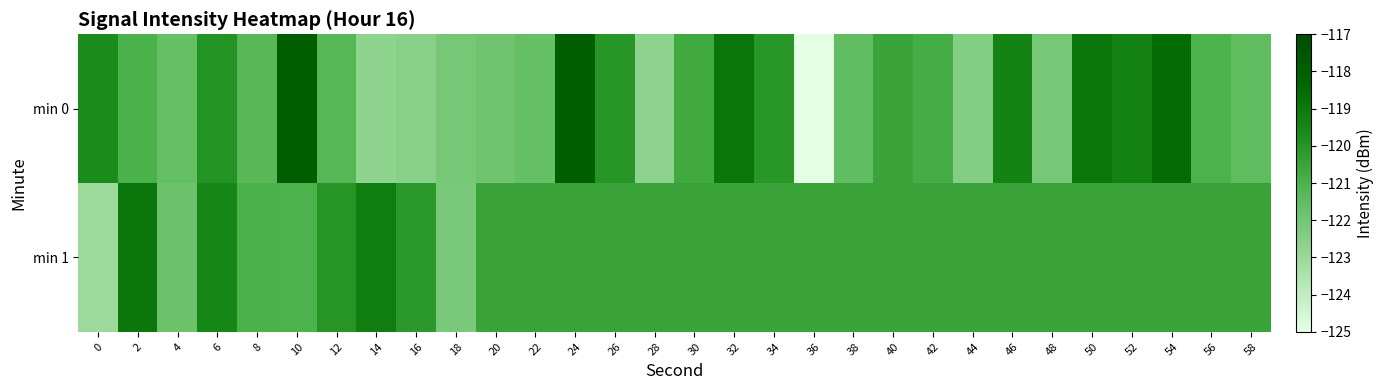

At which category is the sum across all series the highest?

24